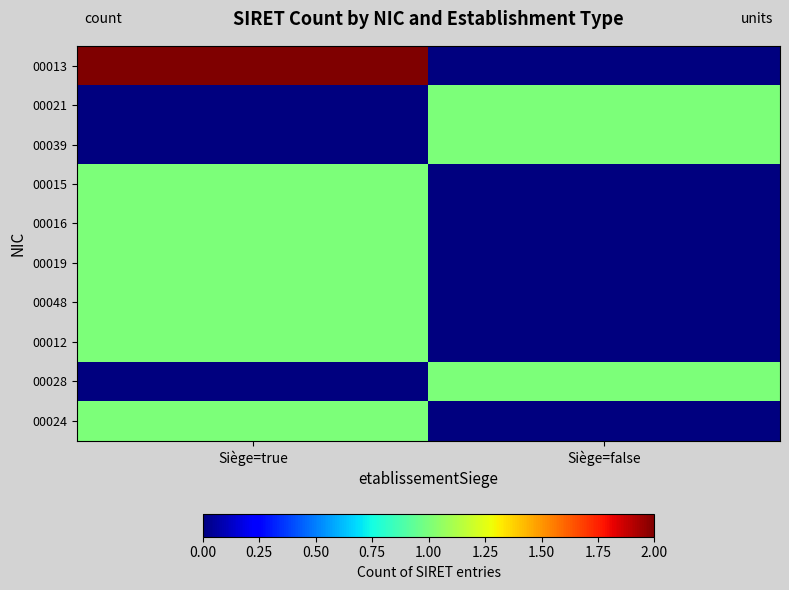

What is the total value across all series at Siège=false?

3